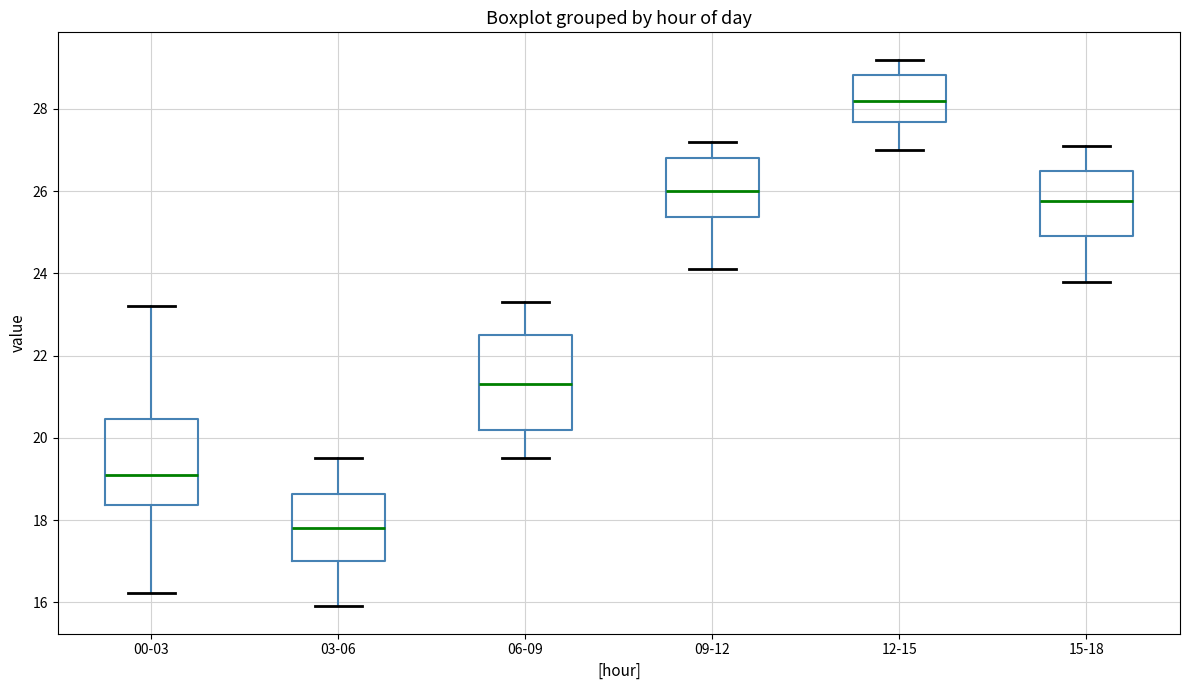

Where does the median line of the box for 12-15 sit on the y-axis? The values are not printed on the chart, so give them approximately, as read against the axis.

28.2